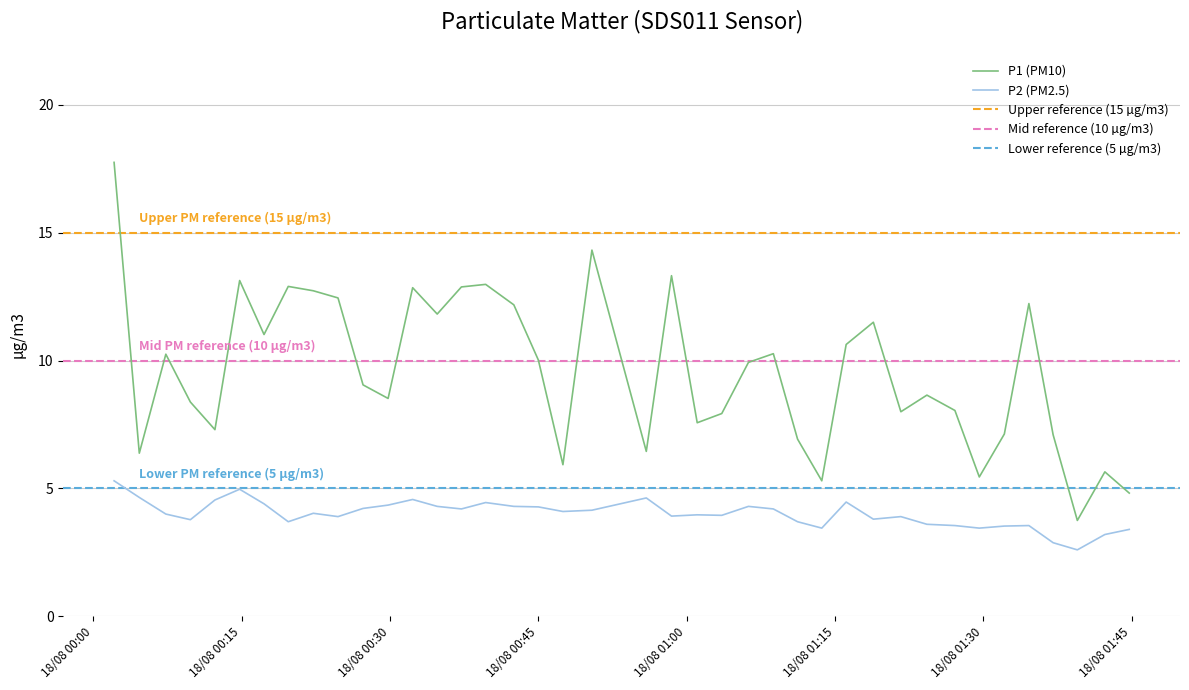

True or false: P2 (PM2.5) and P1 (PM10) intersect in this chart.

False